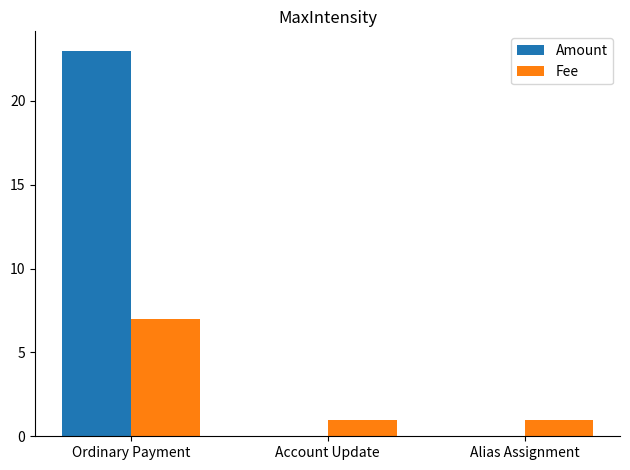

What is the total value across all series at Alias Assignment?

1.0